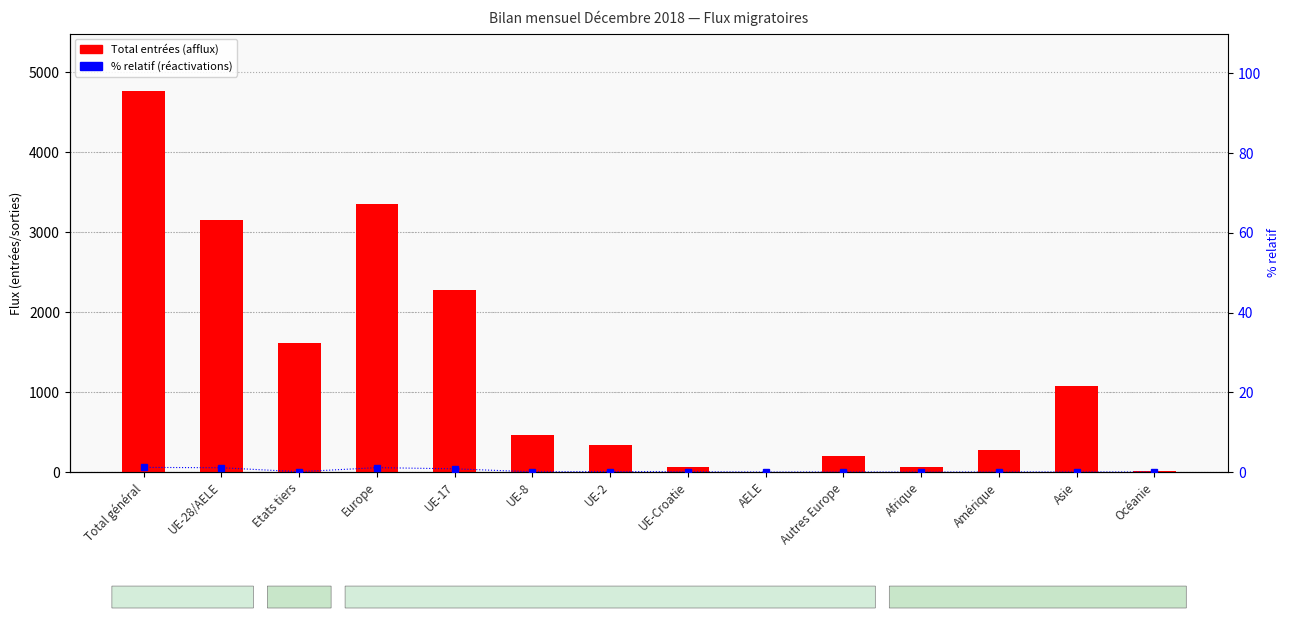

What is the label of the 5th bar from the left?

UE-17